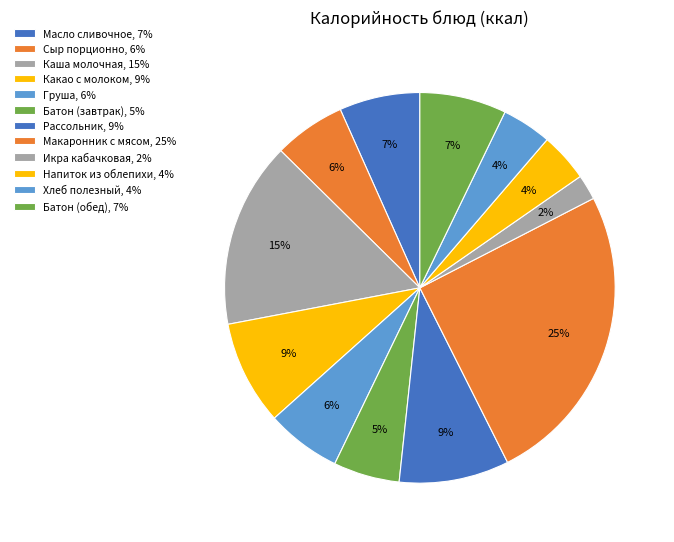

The Макаронник с мясом slice represents 25% of the pie. True or false?

True